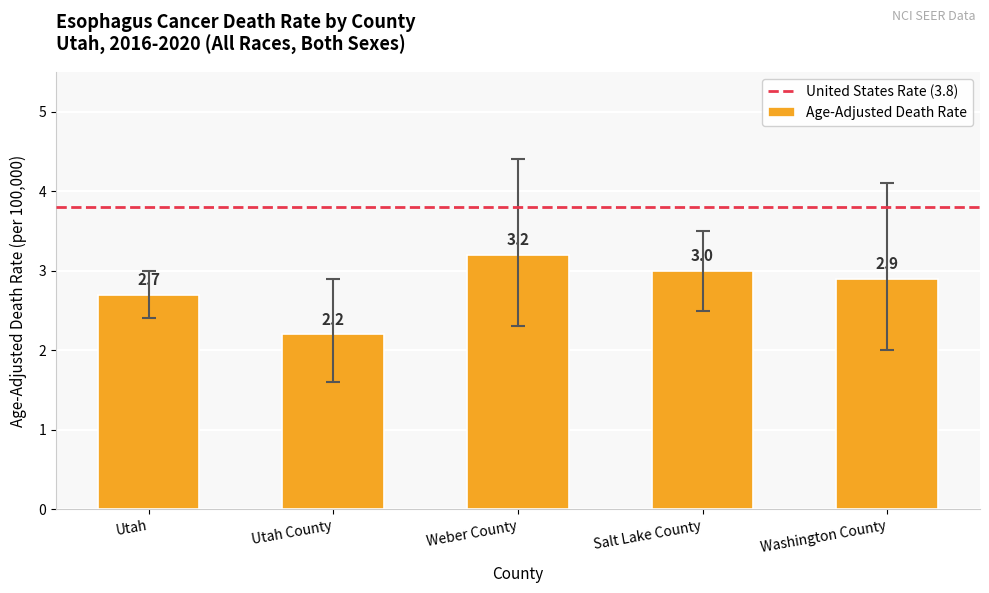

Which has a higher value, Salt Lake County or Utah County?

Salt Lake County